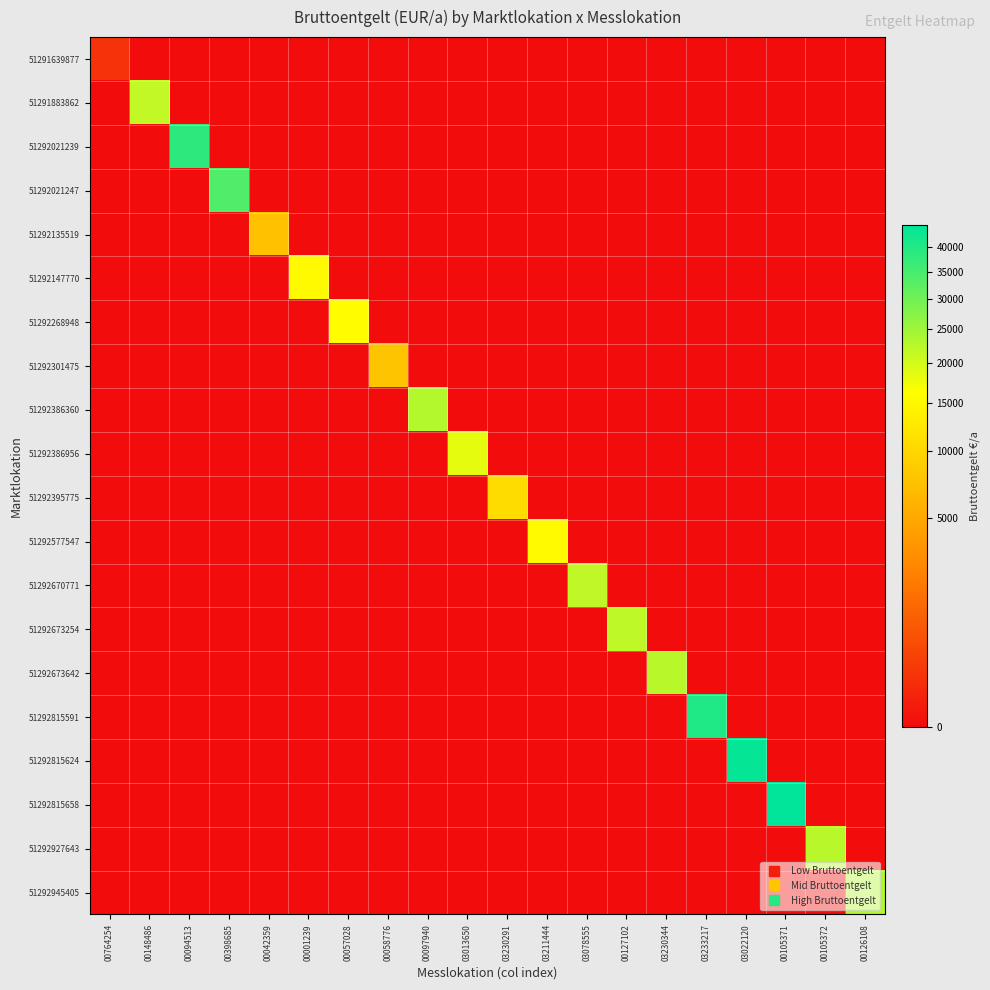

At how many categories does at least one series exceed 26230?

5